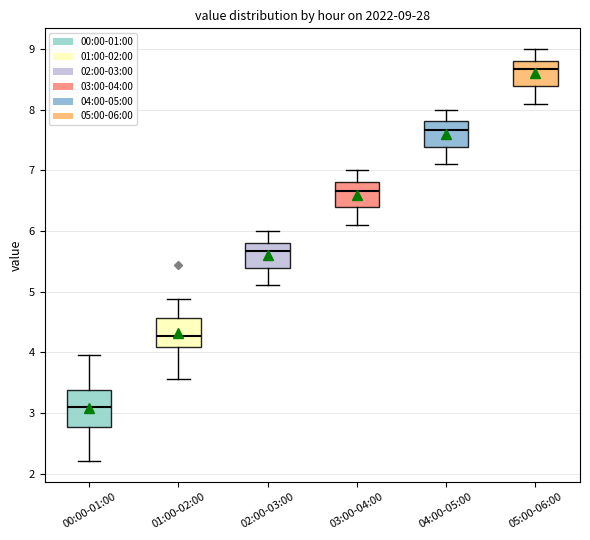

Comparing the boxes themselves (not the whiskers), which one is the tallest?

00:00-01:00